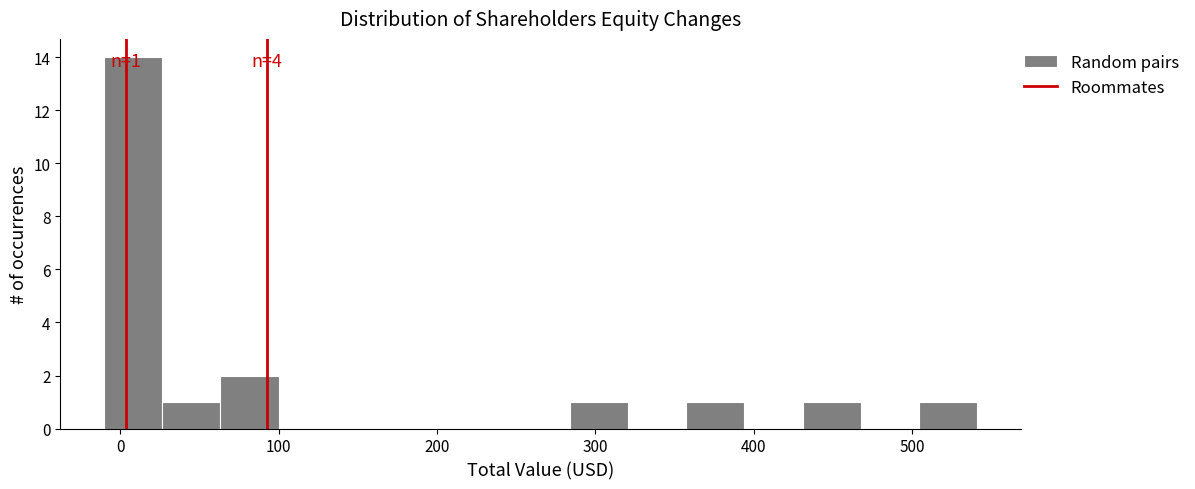

Around what value on the x-axis is the tallest bar? Give the approximate position of its centre, as read against the axis.

10